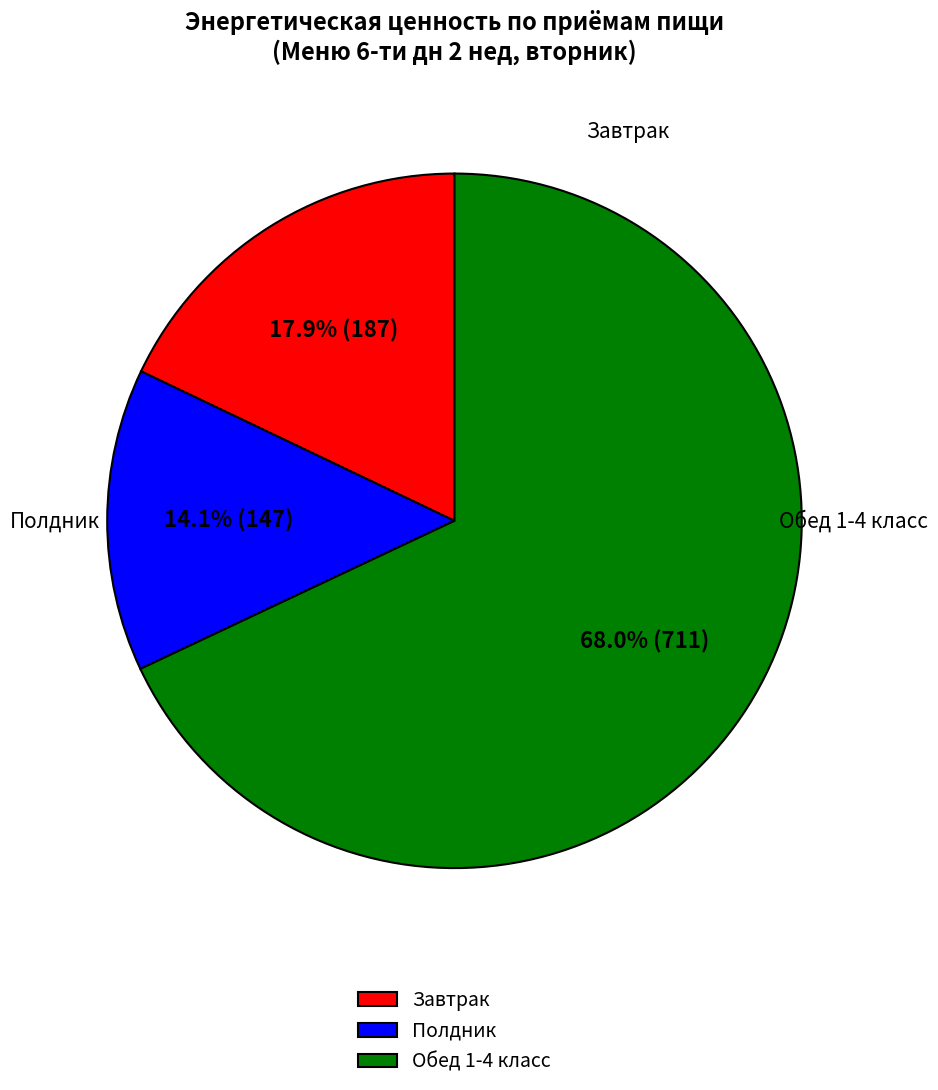

To the nearest percent, what is the average slice percentage?

33%